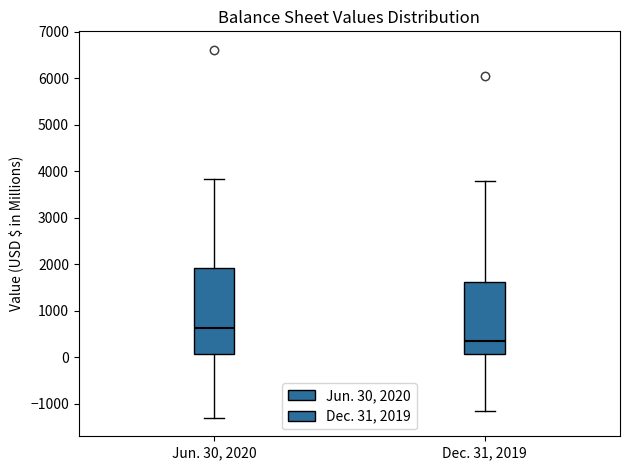

Comparing the boxes themselves (not the whiskers), which one is the tallest?

Jun. 30, 2020